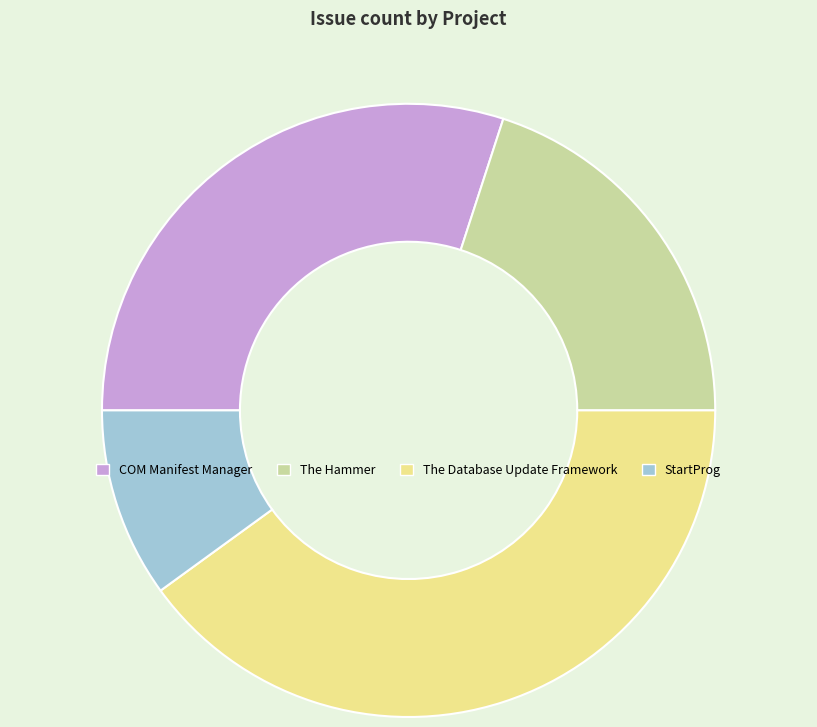

Count the number of slices in the pie.

4